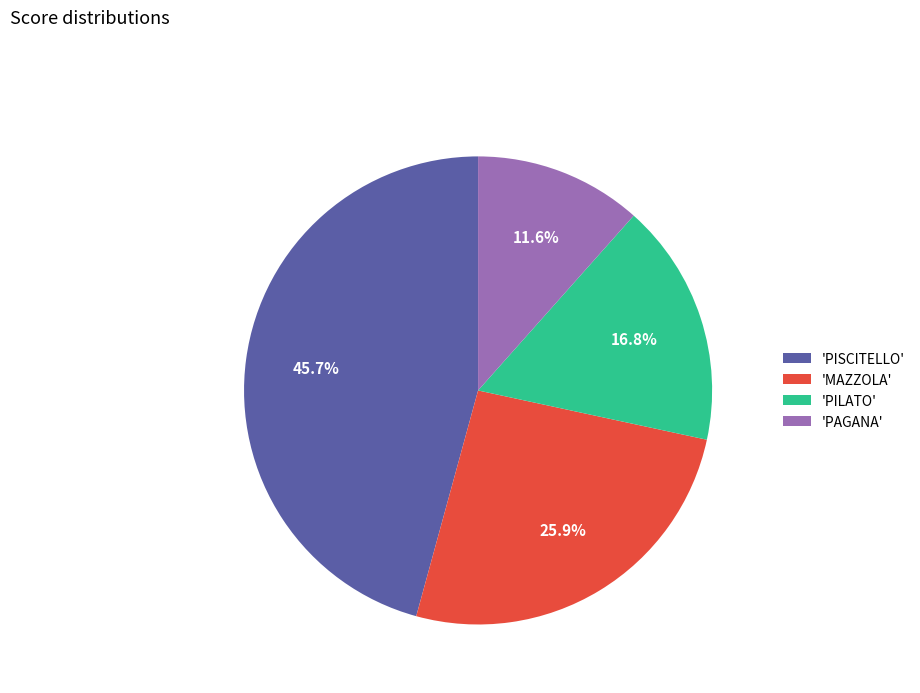

Rank the categories by value from lowest to highest.

'PAGANA', 'PILATO', 'MAZZOLA', 'PISCITELLO'